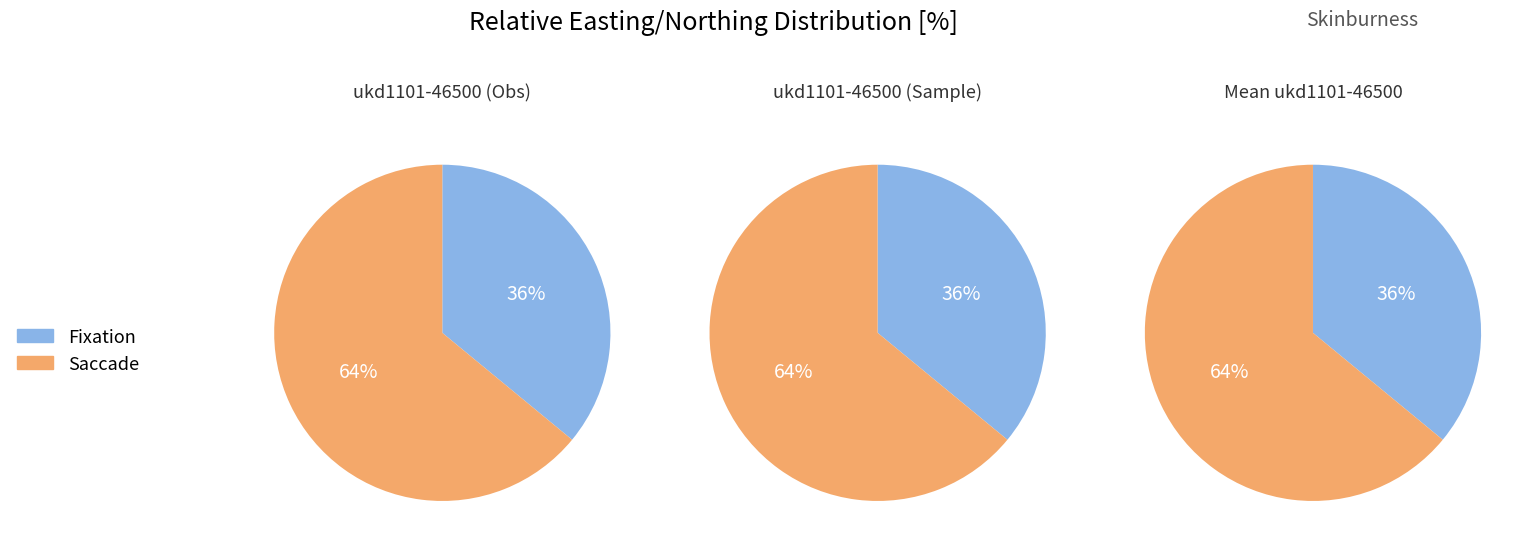

Is there any slice that represents more than half of the pie?

Yes